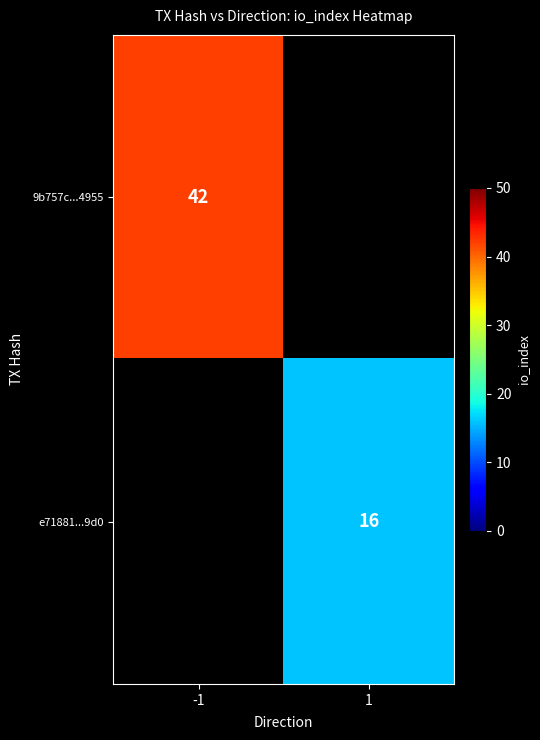

The value of e71881...9d0 at 1 is 22.8. True or false?

False